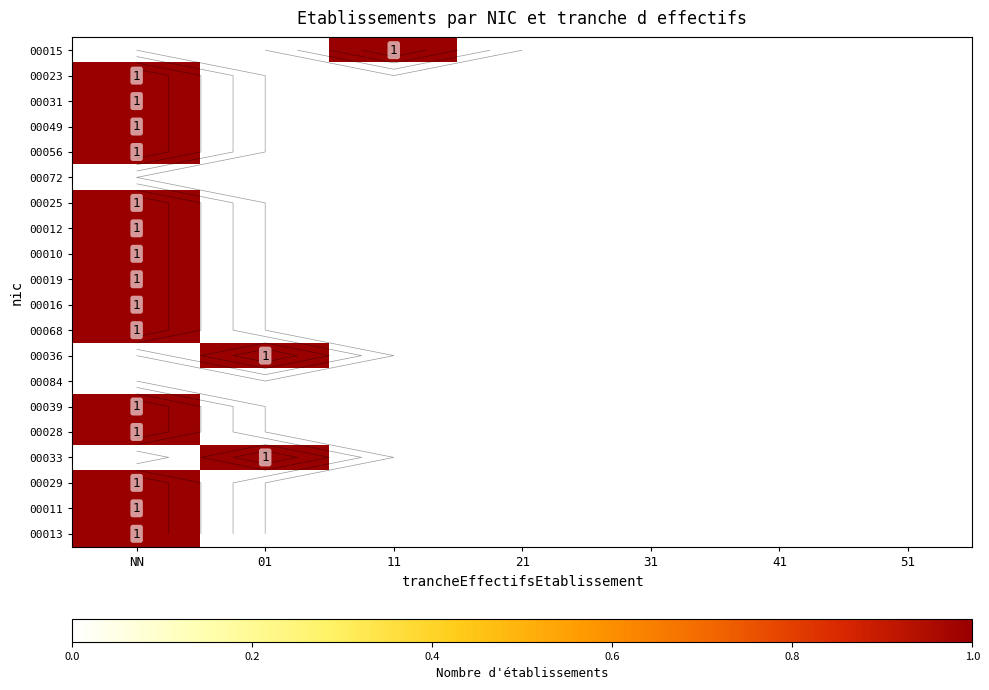

What is the spread (max minus min) of values at NN?

1